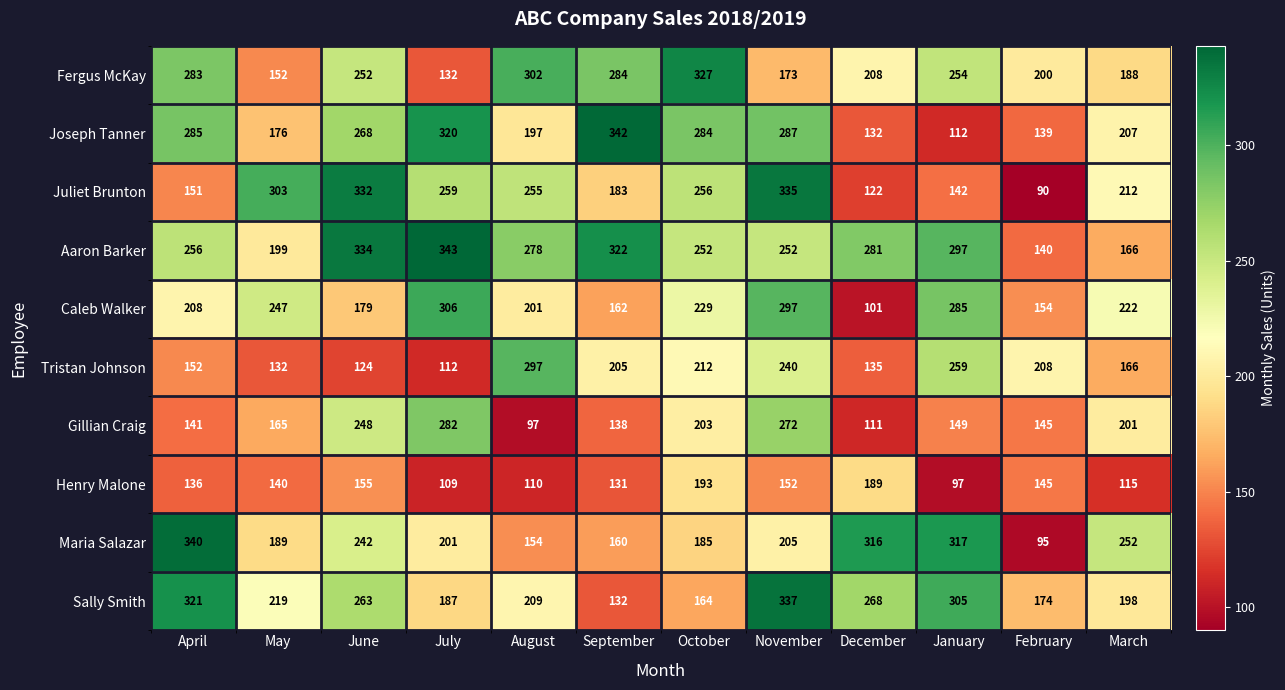

What is the difference between the maximum and minimum values in the Aaron Barker series?

203